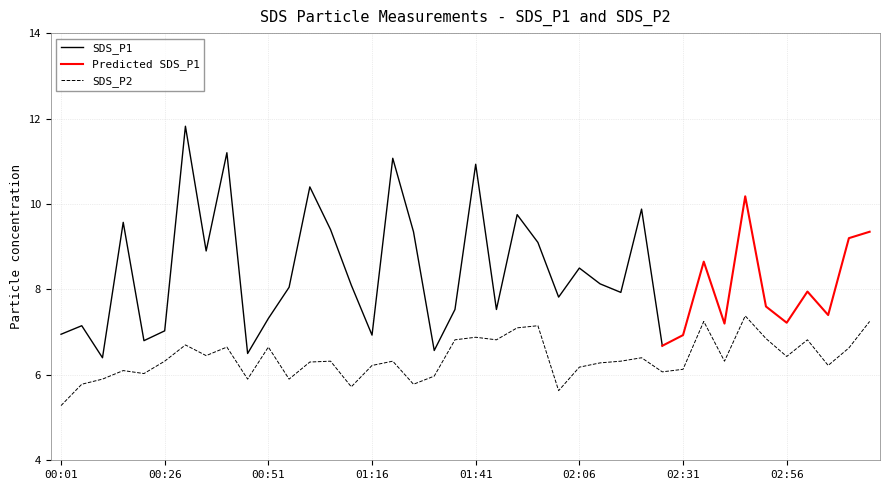

What is the label of the 11th point from the right?

02:26